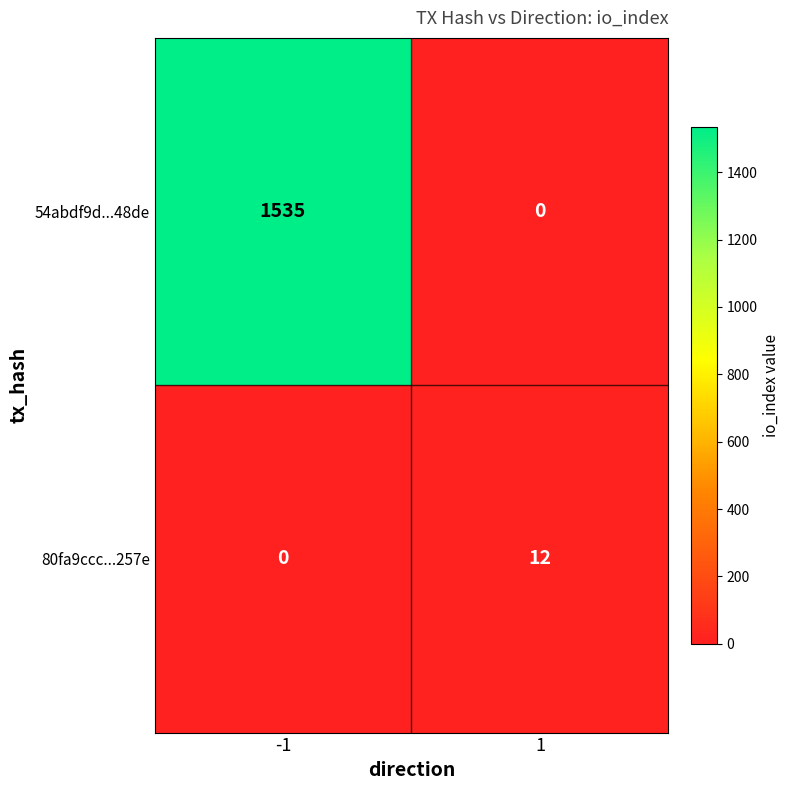

What is the difference between the maximum and minimum values in the 54abdf9d...48de series?

1535